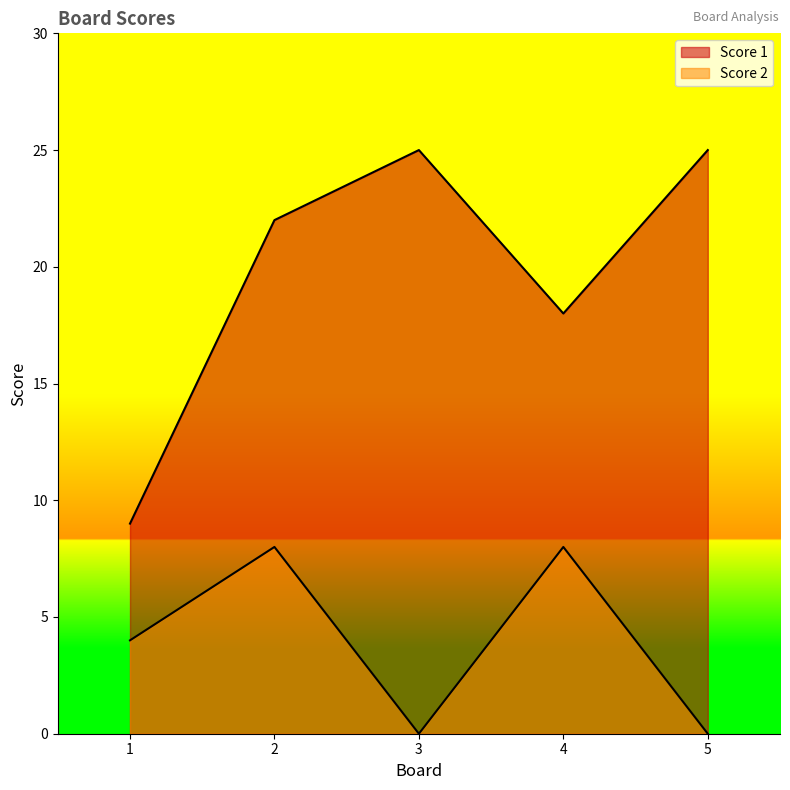

What are all the series names shown in the legend?

Score 1, Score 2